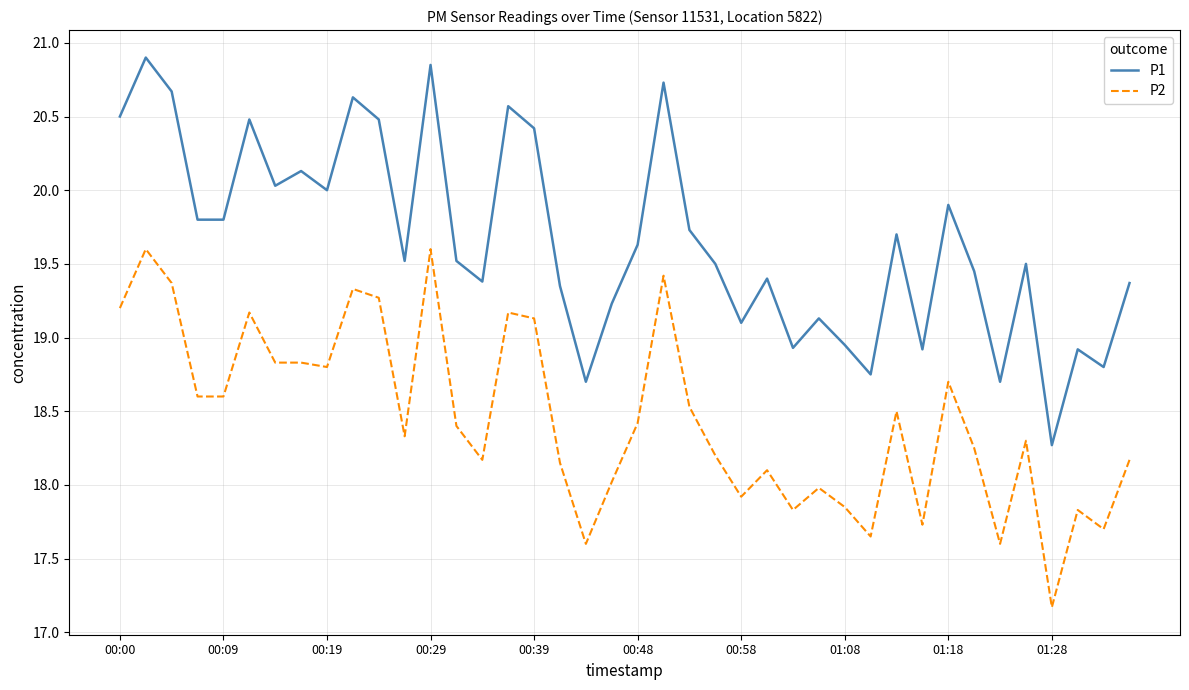

Which series has the largest total across all categories?

P1